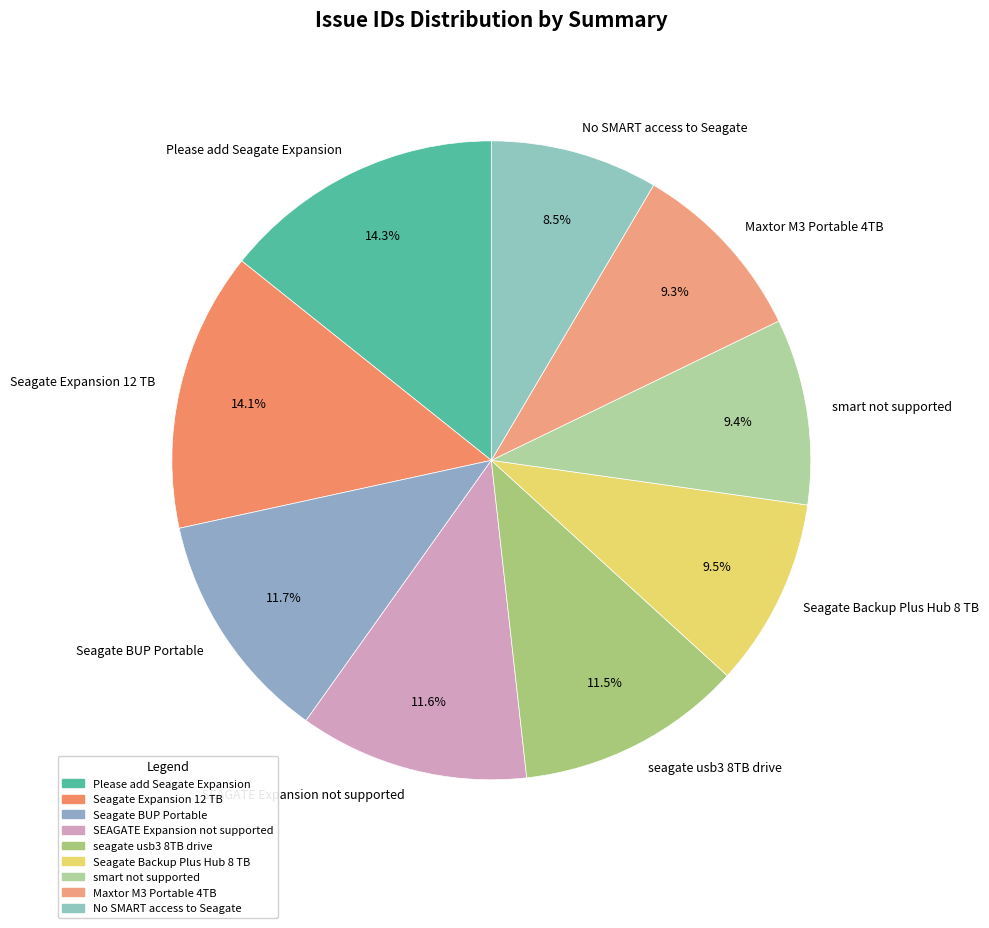

How many segments does this pie chart have?

9